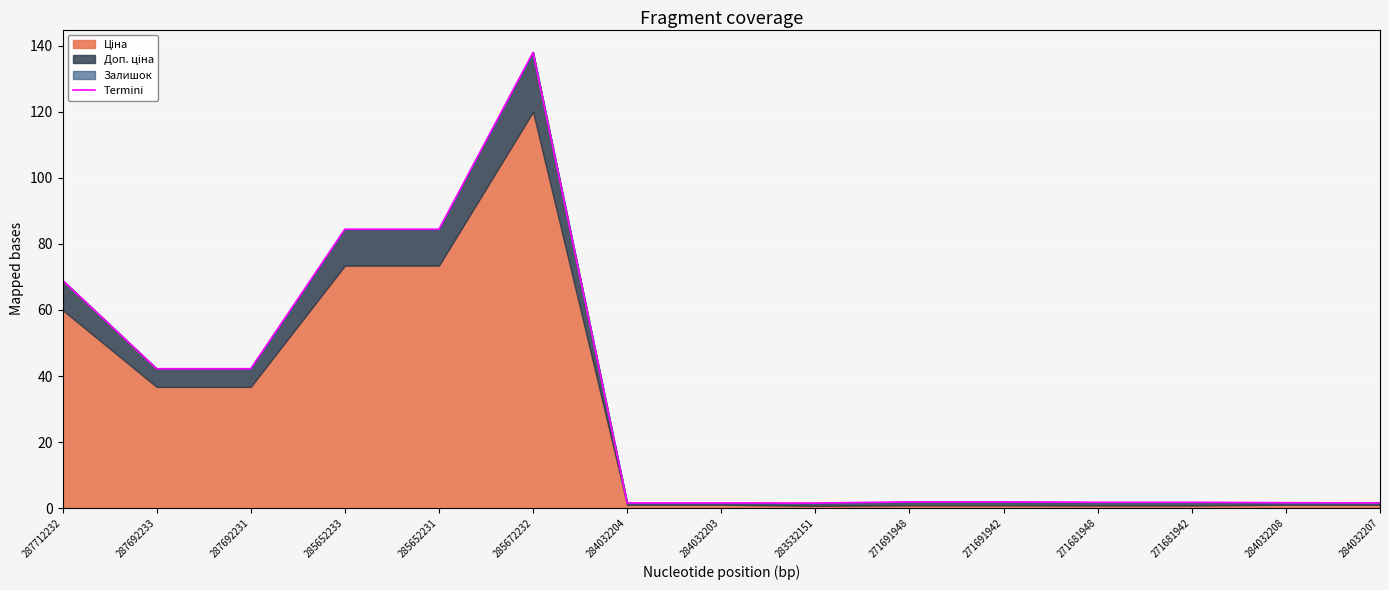

True or false: the data has more than 0 interior local peaks.

True